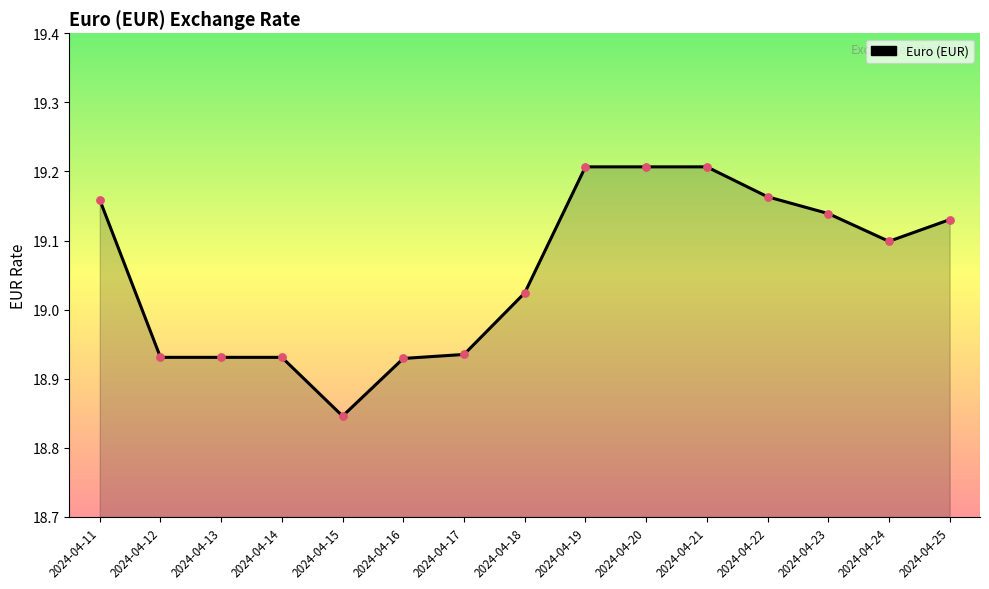

What is the change in value from 2024-04-15 to 2024-04-21?

+0.4